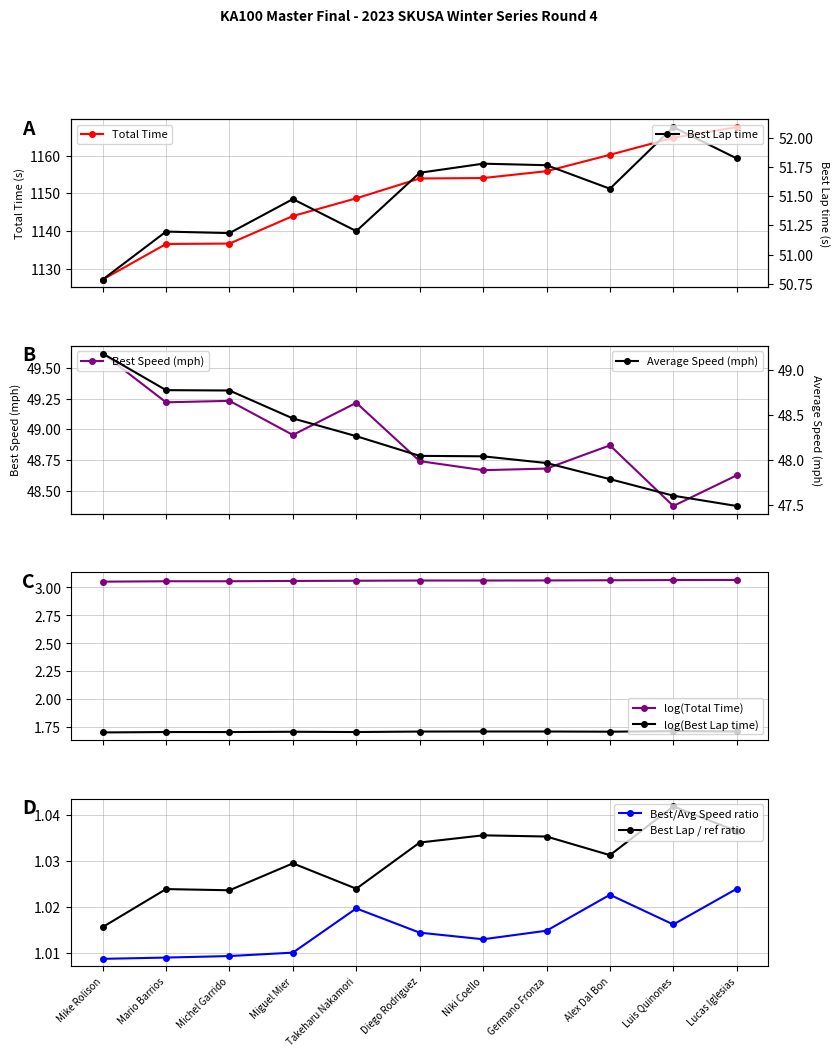

Does the chart display data point markers on the line(s)?

Yes